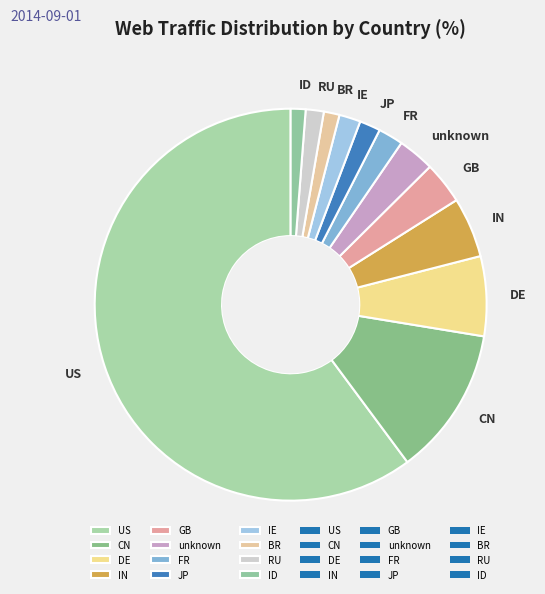

How many slices are in this pie chart?

12